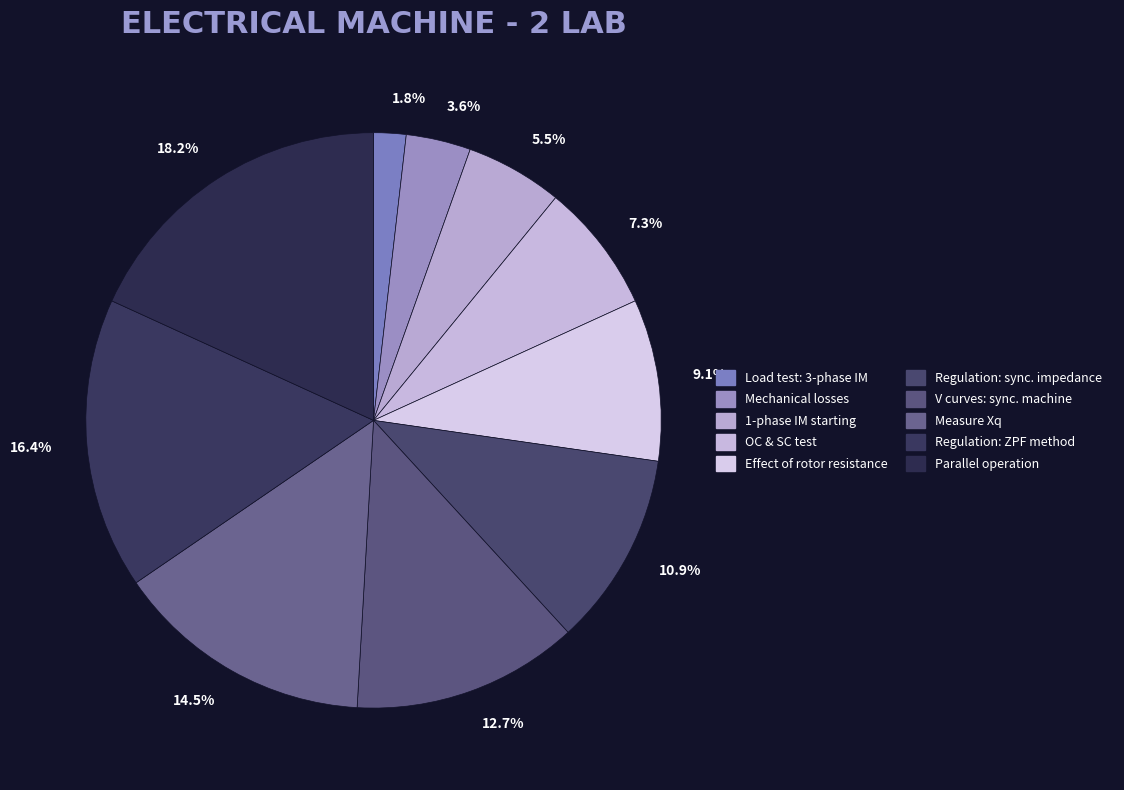

Which category has the biggest portion of the pie?

18.2%